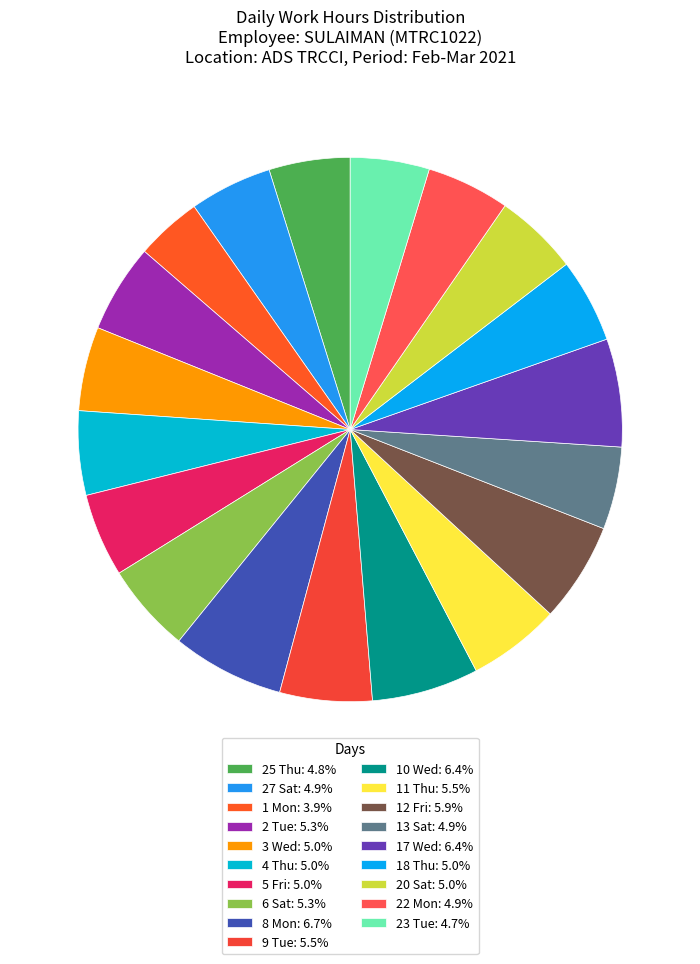

To the nearest percent, what is the difference between the largest and smallest slice percentages?

3%